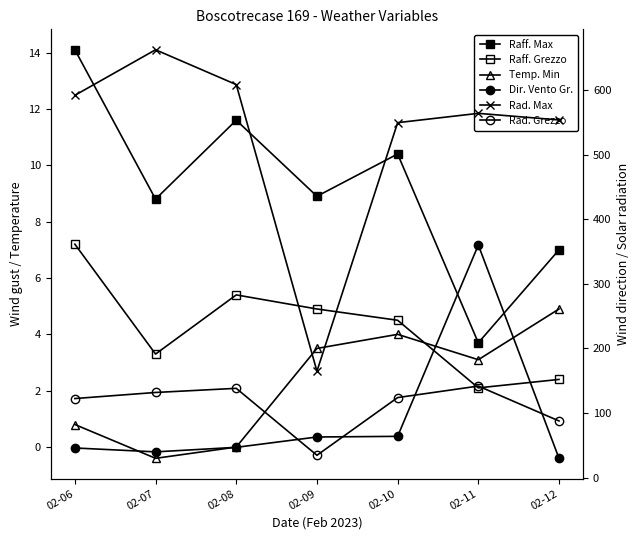

How many values in Temp. Min are above zero?

5